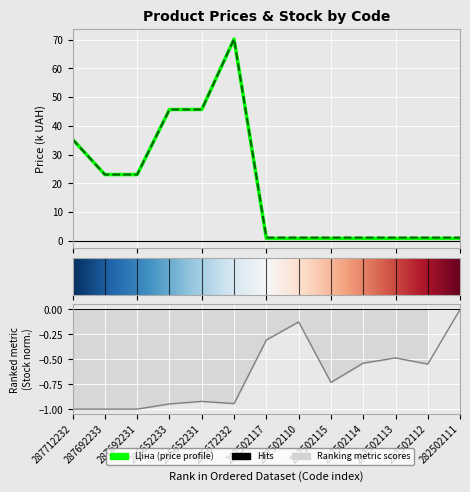

What is the sum of the Доп. ціна values at 285652231 and 282502115?

46.8